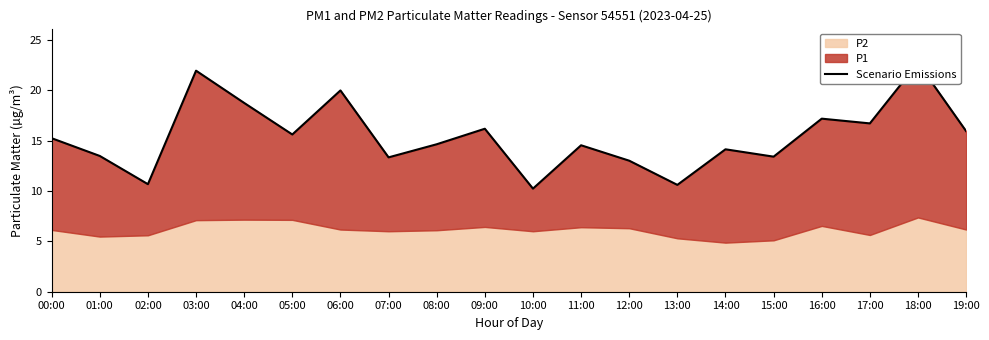

Rank the categories by value from highest to lowest.

18:00, 03:00, 06:00, 04:00, 16:00, 17:00, 09:00, 19:00, 05:00, 00:00, 08:00, 11:00, 14:00, 01:00, 15:00, 07:00, 12:00, 02:00, 13:00, 10:00